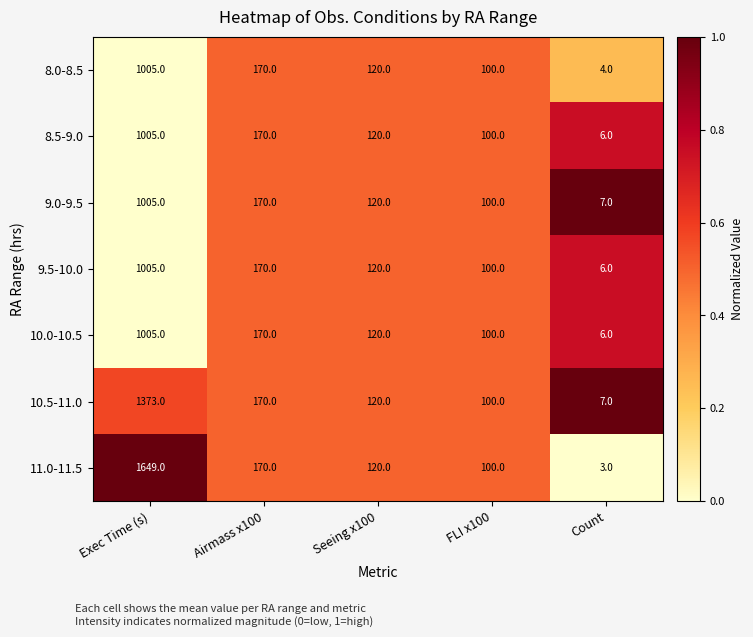

The value of 8.0-8.5 at Seeing x100 is 120. True or false?

True